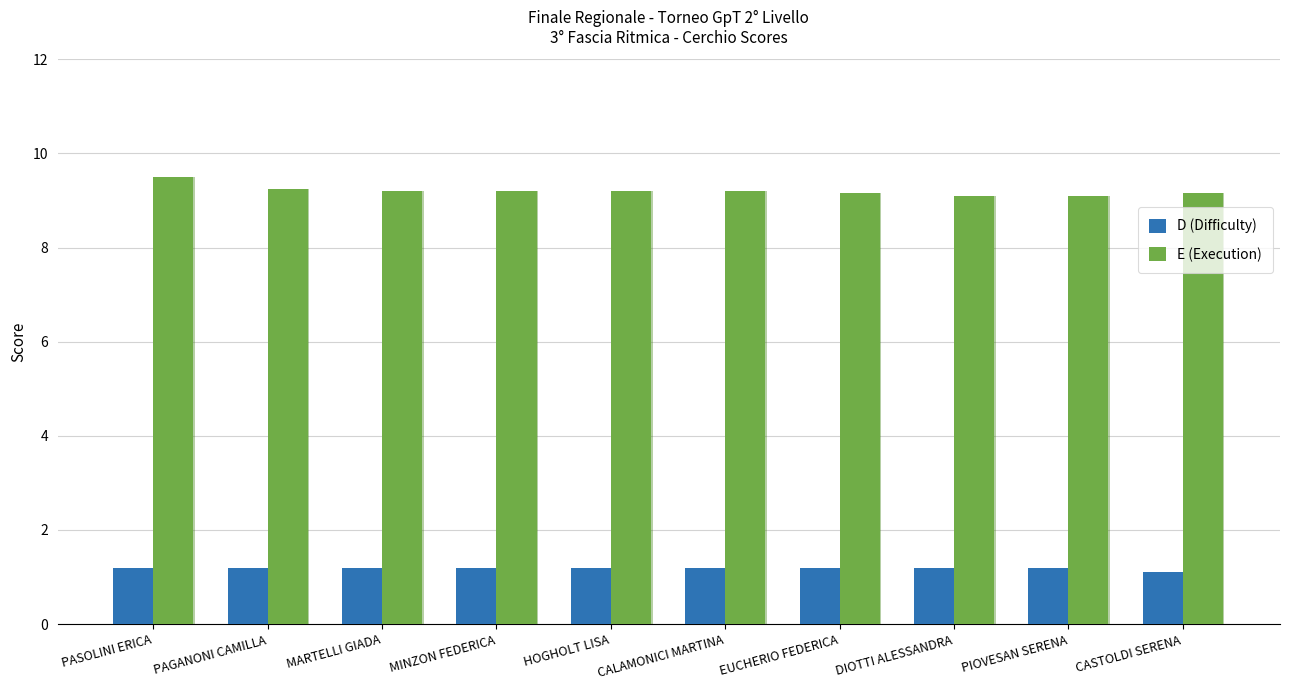

What is the lowest value of the D (Difficulty) series?

1.1